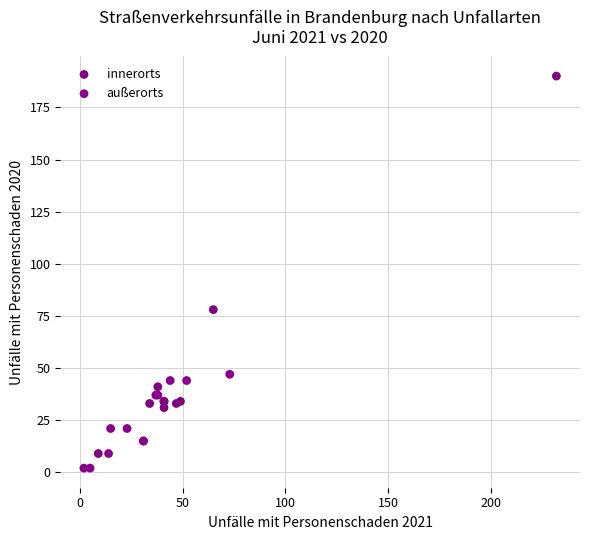

Which series has the widest spread of Y values?

innerorts